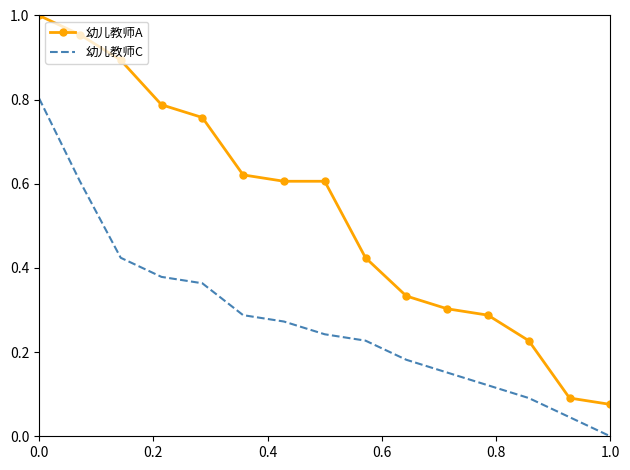

Which series has the widest spread of values?

幼儿教师A